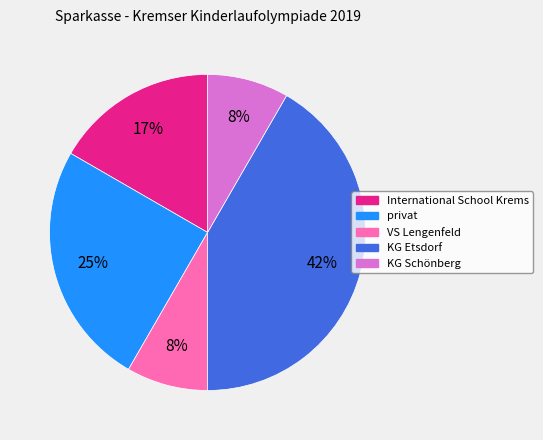

Which has a higher value, KG Schönberg or KG Etsdorf?

KG Etsdorf